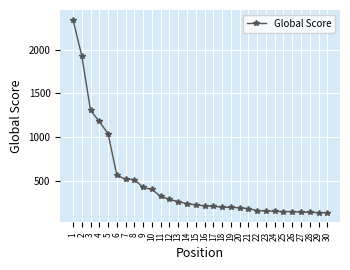

What is the sum of all values?

14048